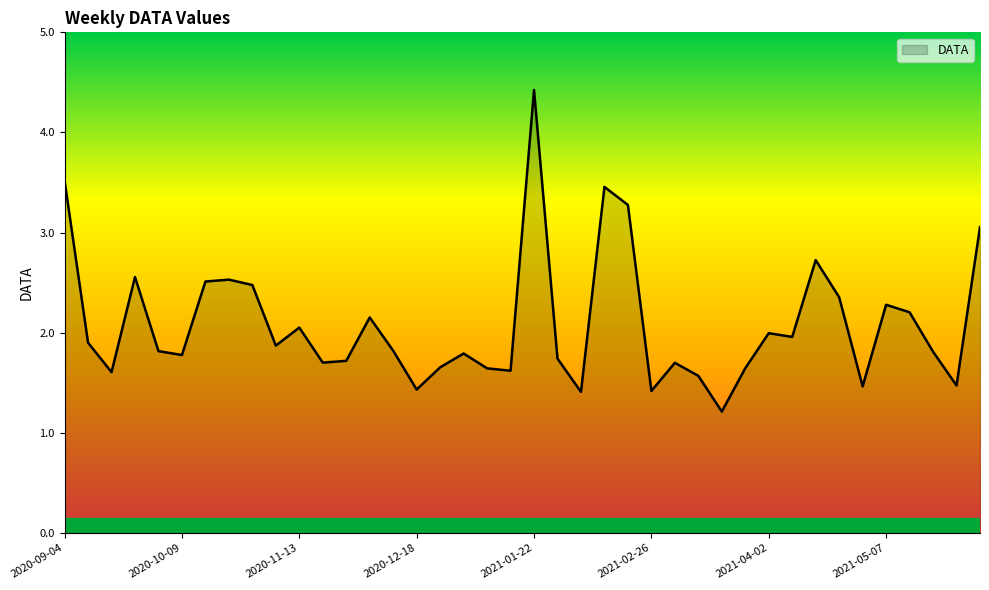

What is the difference between the maximum and minimum values?

3.2